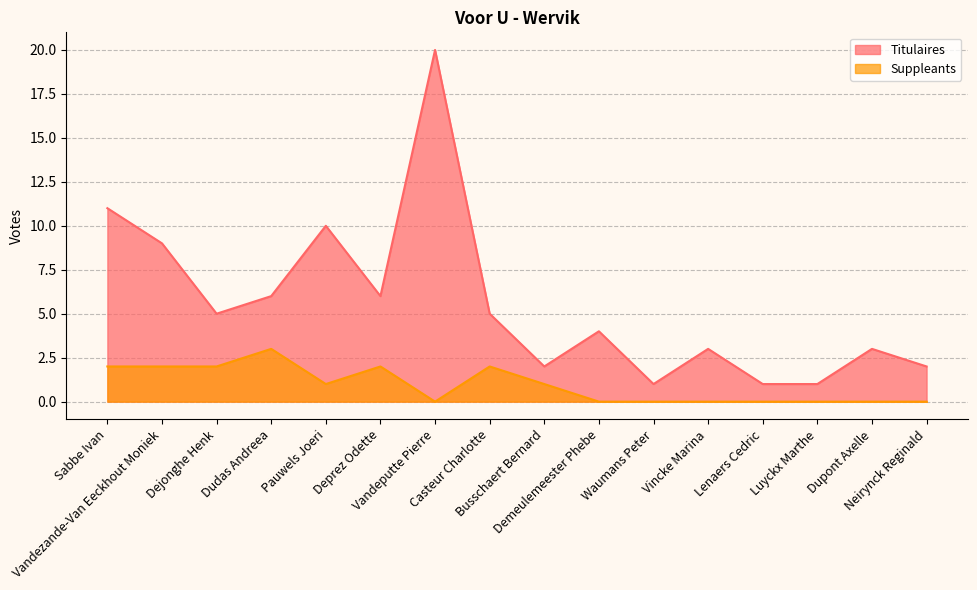

True or false: Suppleants has a value of 1 at Luyckx Marthe.

False